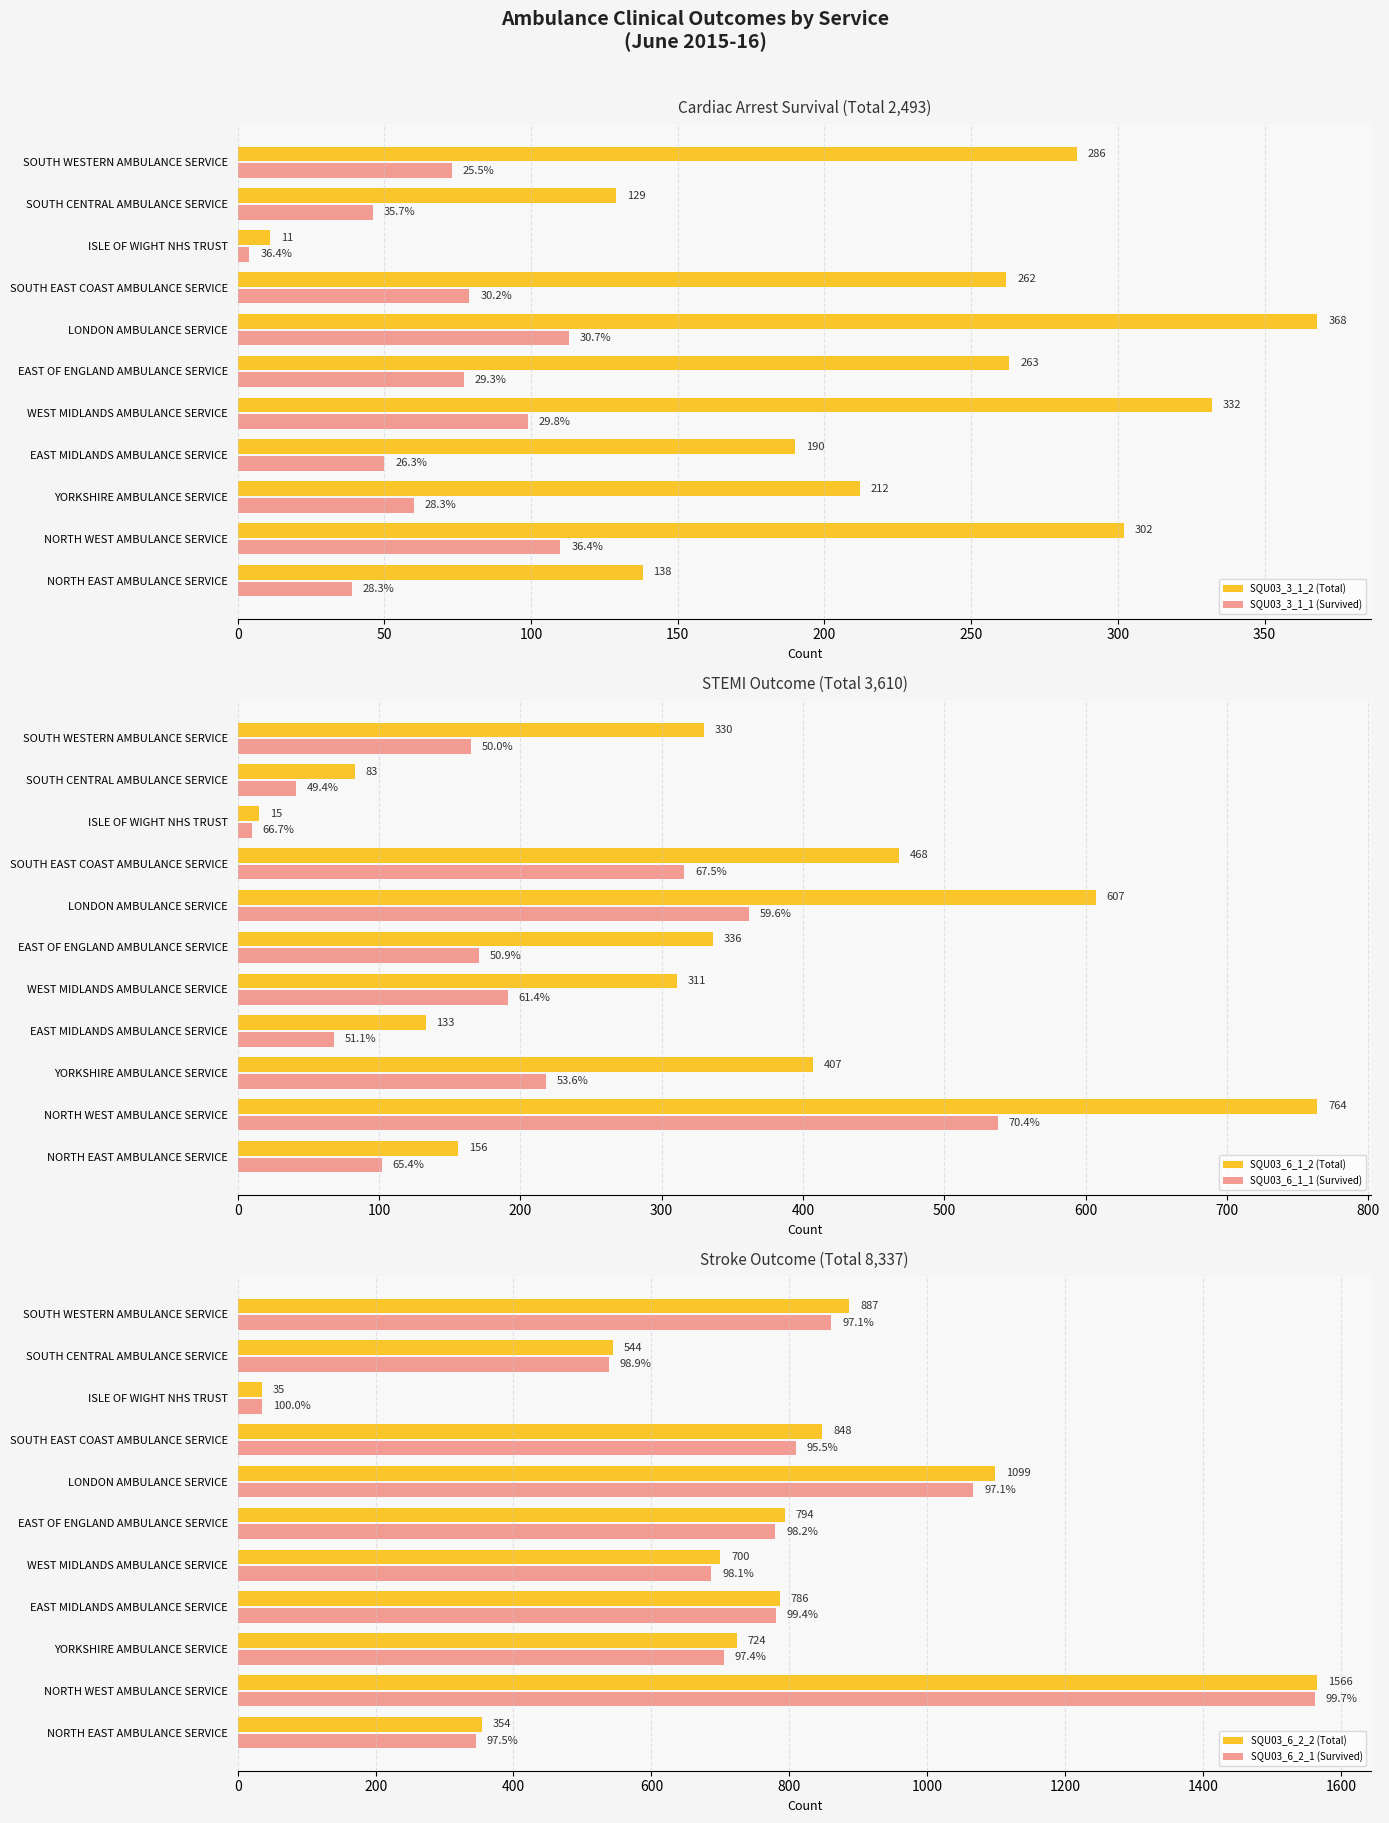

The SQU03_3_1_2 (Total) series shows 458 at WEST MIDLANDS AMBULANCE SERVICE. True or false?

False